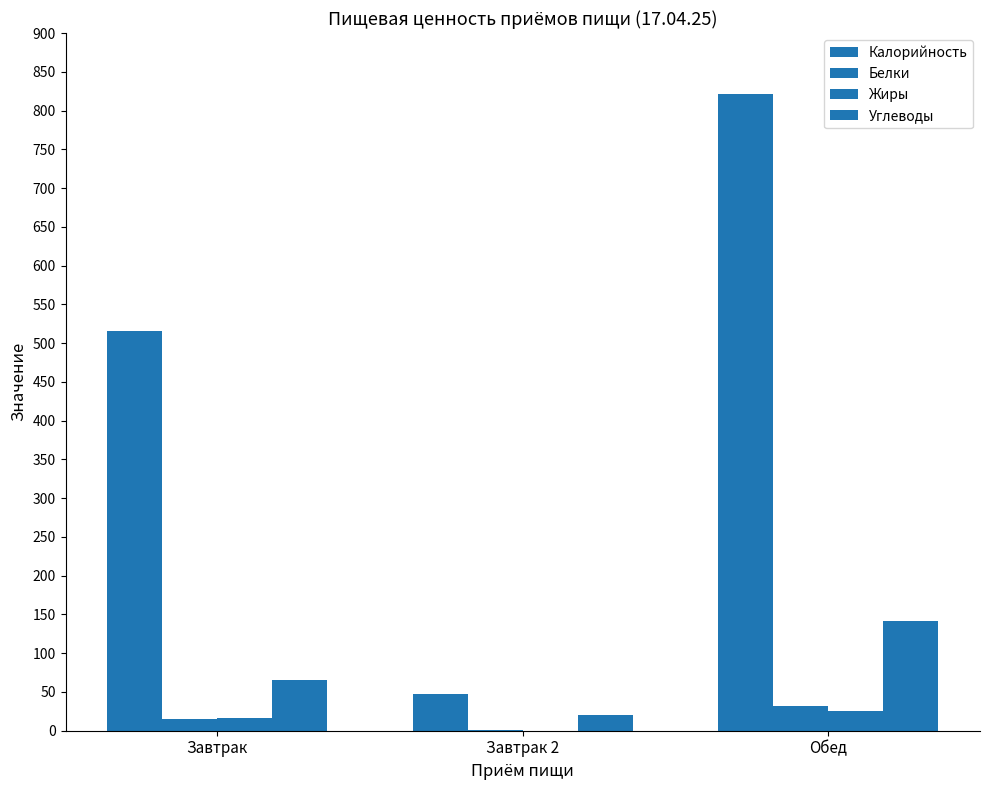

Reading left to right, list all the values displayed in this chart.

Калорийность: Завтрак=516.0	Завтрак 2=47.0	Обед=821.0
Белки: Завтрак=15.0	Завтрак 2=1.0	Обед=32.2
Жиры: Завтрак=16.0	Завтрак 2=0.0	Обед=25.4
Углеводы: Завтрак=66.0	Завтрак 2=20.0	Обед=141.6